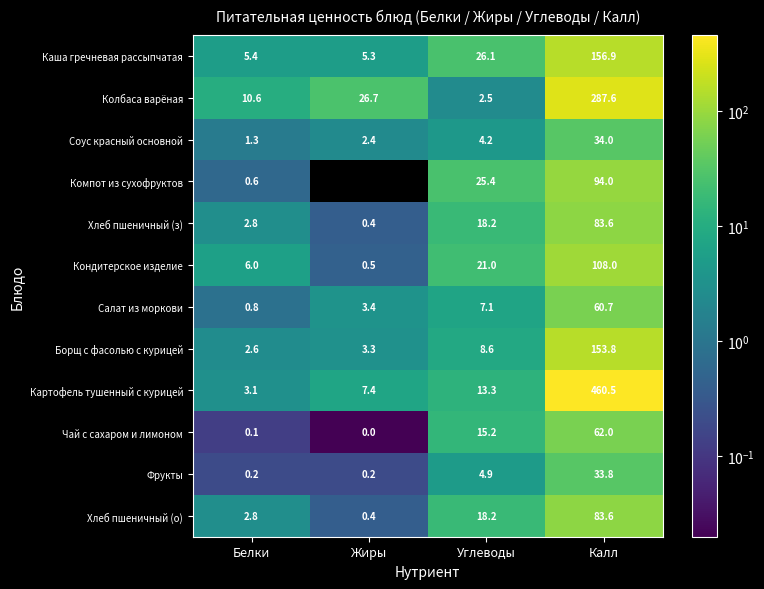

Read the Картофель тушенный с курицей value at Жиры.

7.4